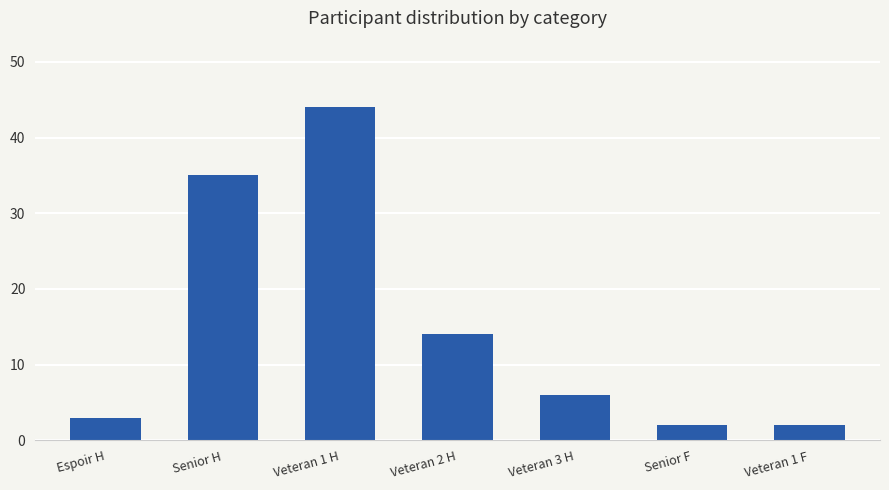

Is it true that the value at Veteran 3 H is 10?

False